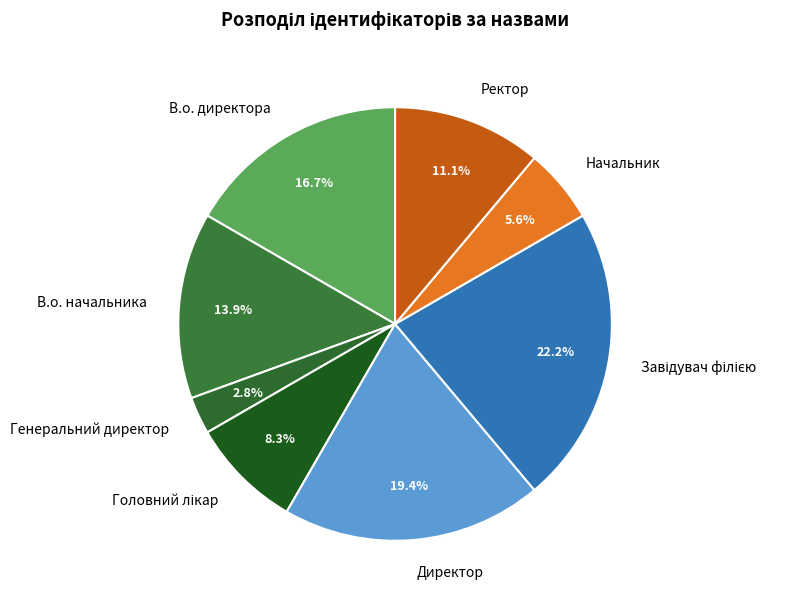

Which slice is the smallest?

Генеральний директор